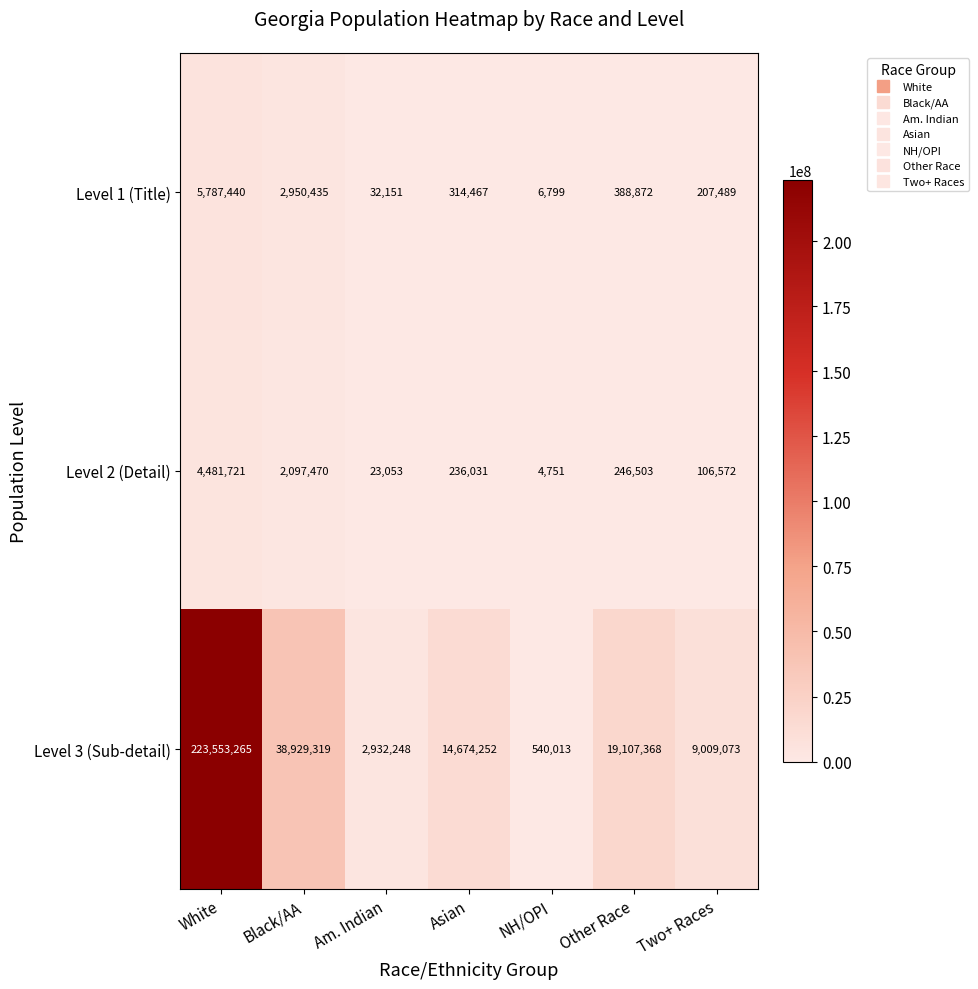

The Level 3 (Sub-detail) series shows 38929319 at Black/AA. True or false?

True